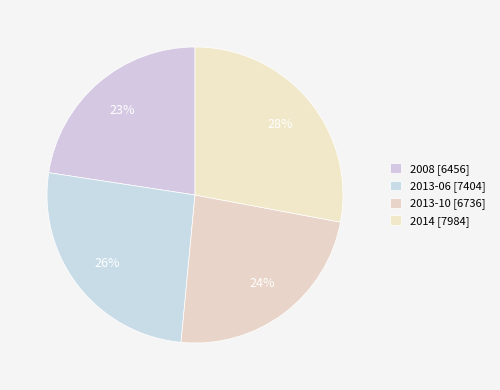

What percentage do 2013-10 and 2013-06 together represent?

49.5%